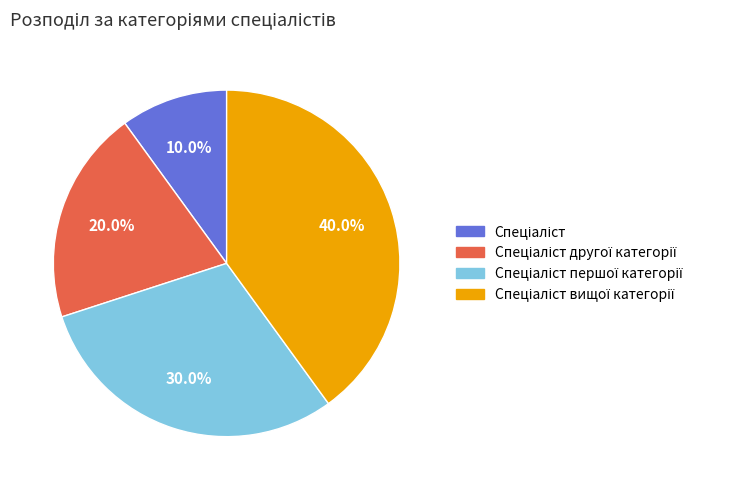

Does any single category account for the majority?

No